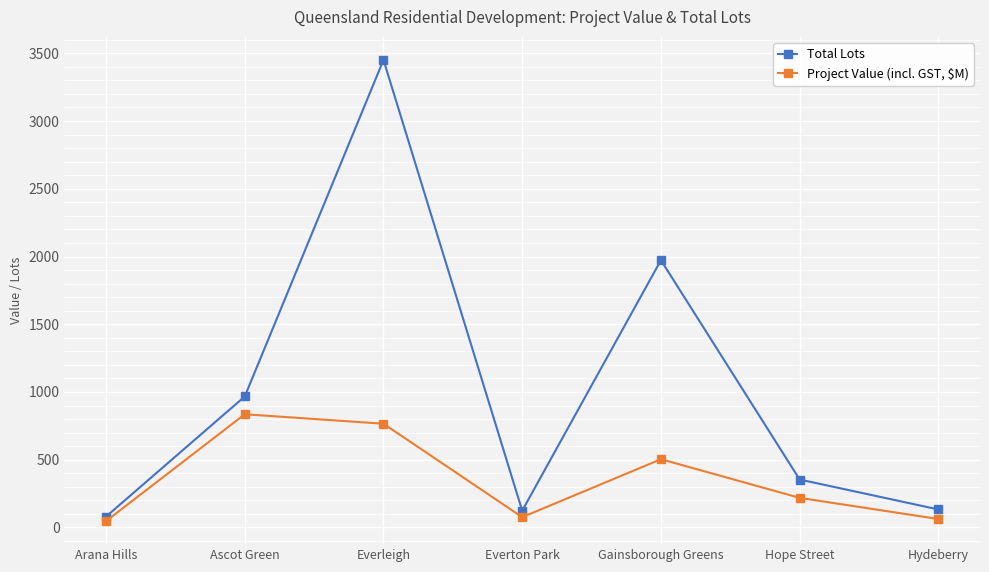

What is the difference between the Total Lots values at Hope Street and Gainsborough Greens?

1619.0